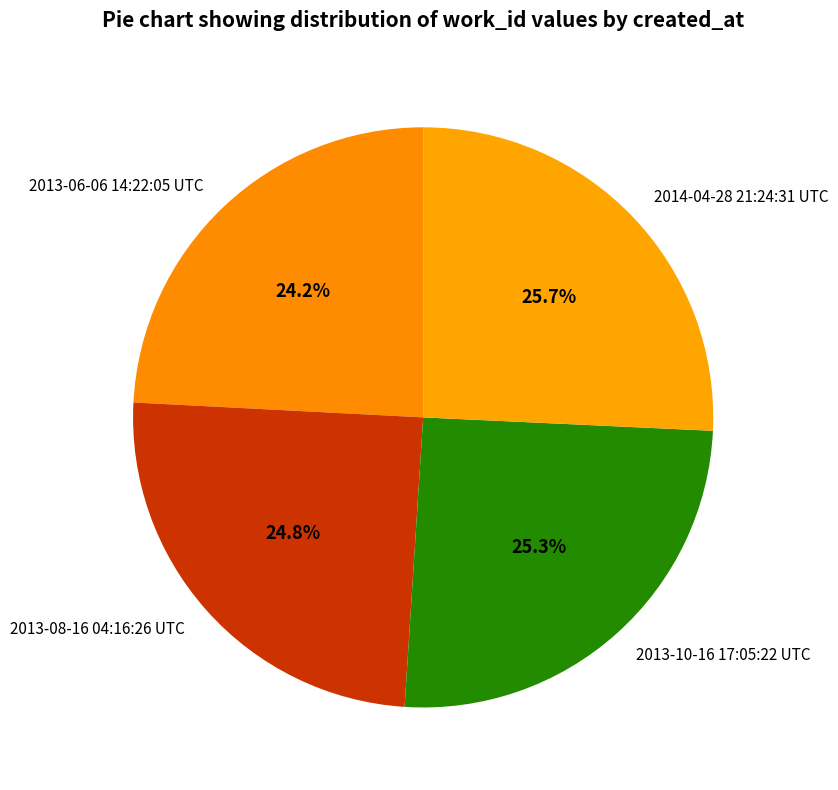

The 2014-04-28 21:24:31 UTC slice represents 36% of the pie. True or false?

False